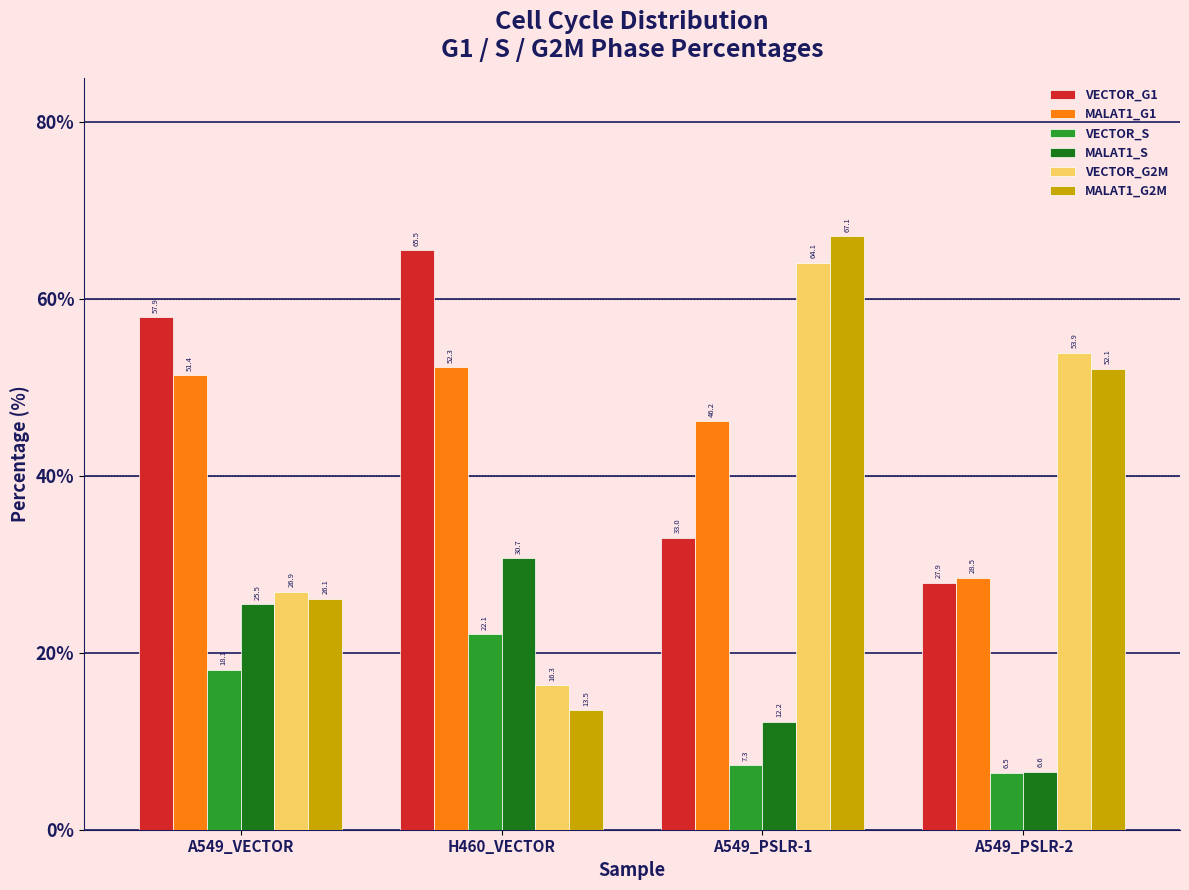

Reading left to right, list all the values displayed in this chart.

VECTOR_G1: 57.9	65.5	33.0	27.9
MALAT1_G1: 51.4	52.3	46.2	28.5
VECTOR_S: 18.1	22.1	7.3	6.5
MALAT1_S: 25.5	30.7	12.2	6.6
VECTOR_G2M: 26.9	16.3	64.1	53.9
MALAT1_G2M: 26.1	13.5	67.1	52.1